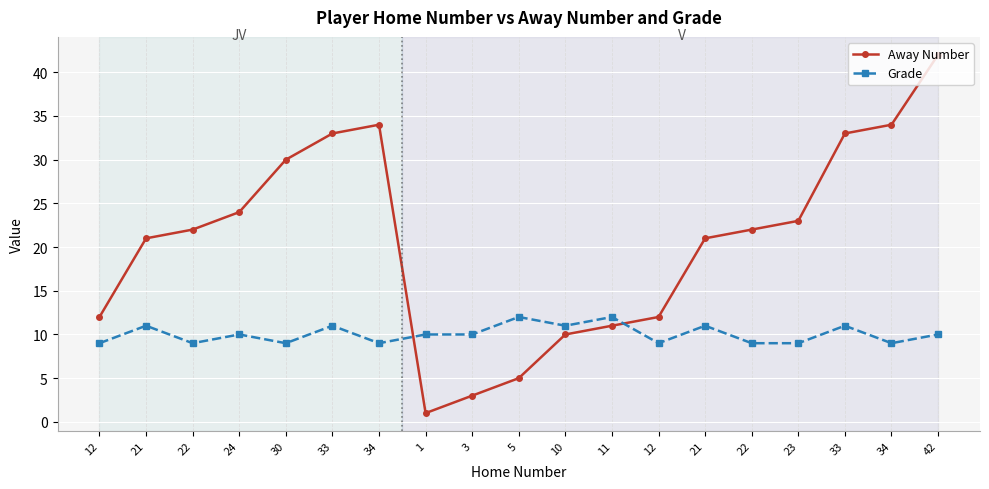

Is this an area chart (filled region under the line)?

No